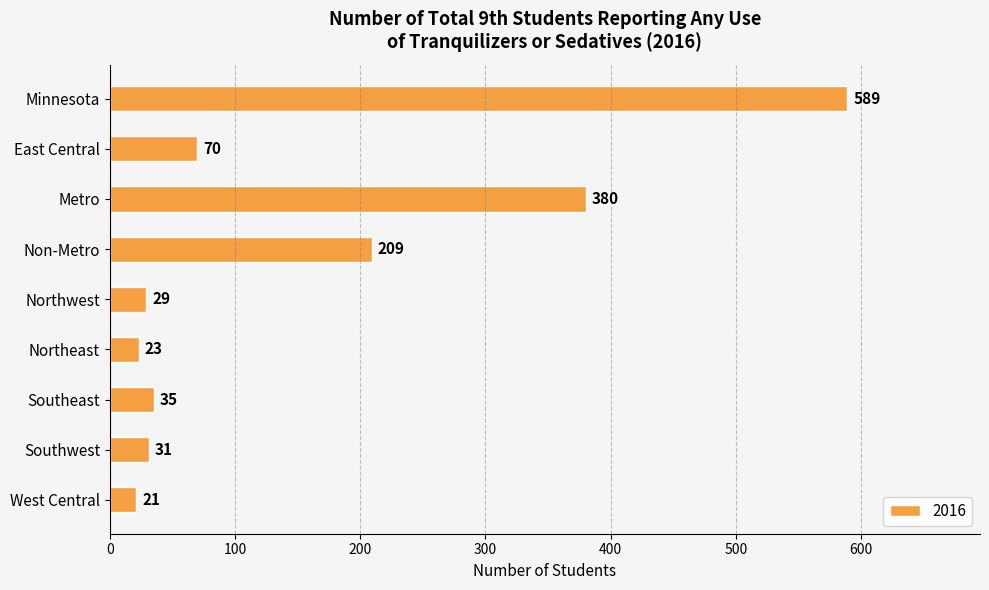

What is the label of the 4th bar from the bottom?

Northeast